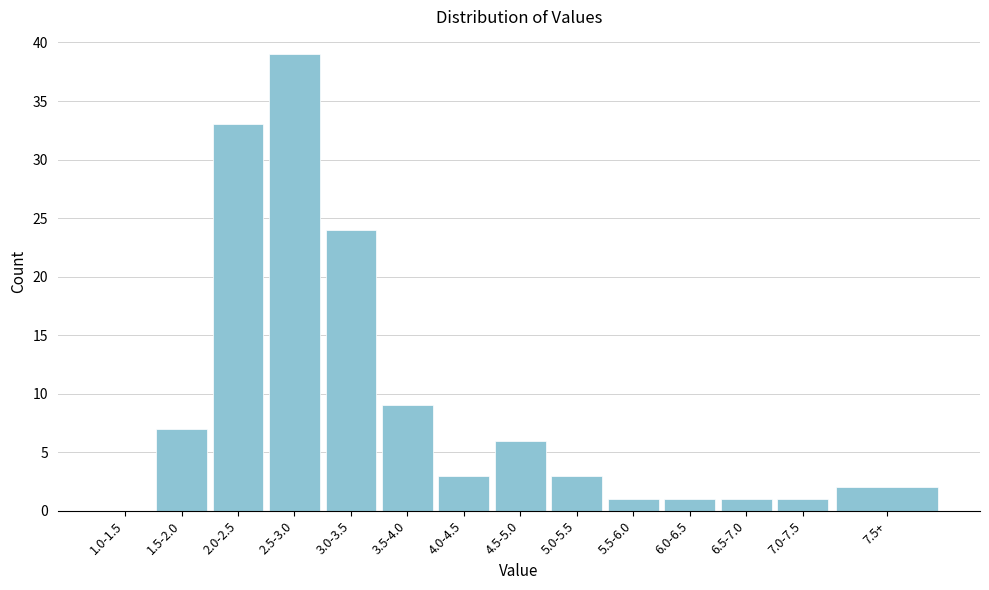

Reading left to right, list all the values displayed in this chart.

1.0-1.5=0	1.5-2.0=7	2.0-2.5=33	2.5-3.0=39	3.0-3.5=24	3.5-4.0=9	4.0-4.5=3	4.5-5.0=6	5.0-5.5=3	5.5-6.0=1	6.0-6.5=1	6.5-7.0=1	7.0-7.5=1	7.5+=2